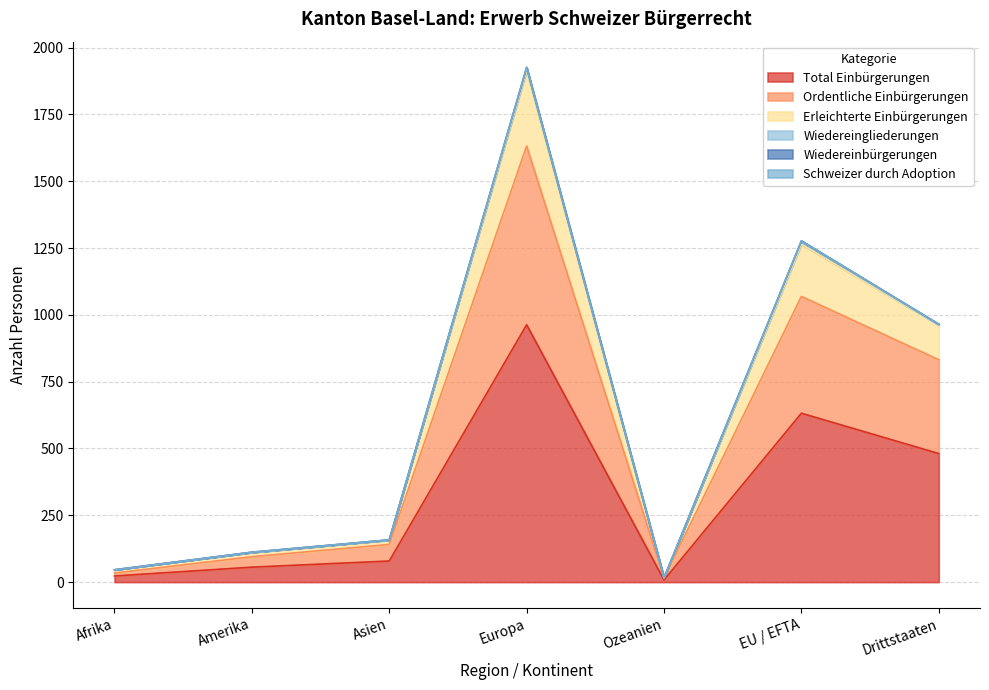

What is the maximum value for Total Einbürgerungen?

963